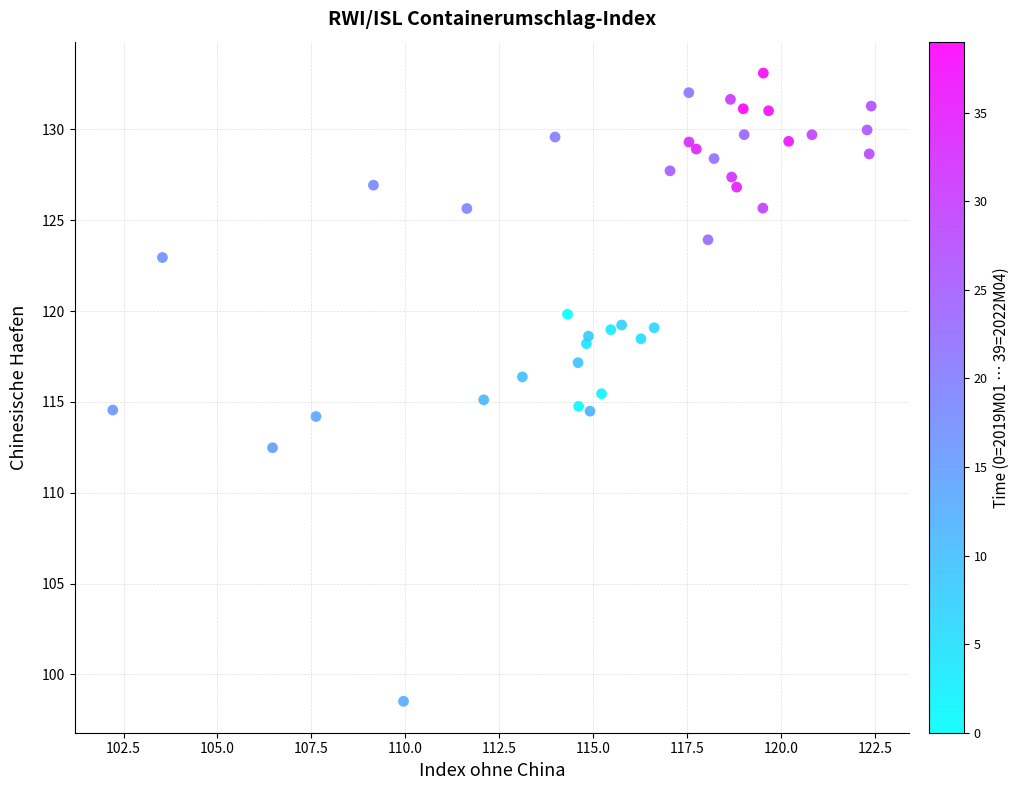

What is the range of X values (max minus min)?

20.2